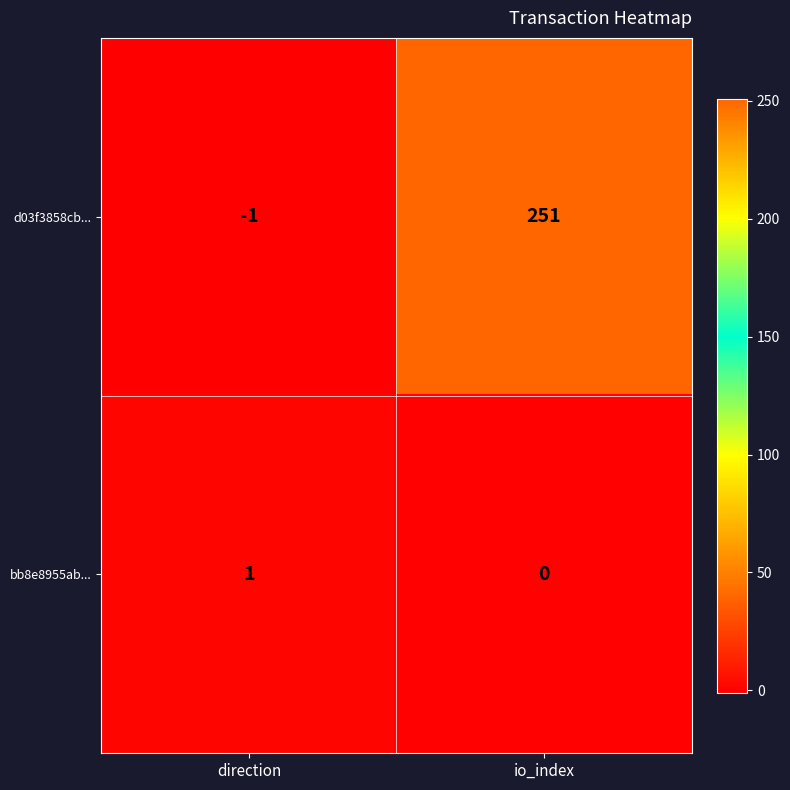

Where is bb8e8955ab... nearest to the value 0?

io_index